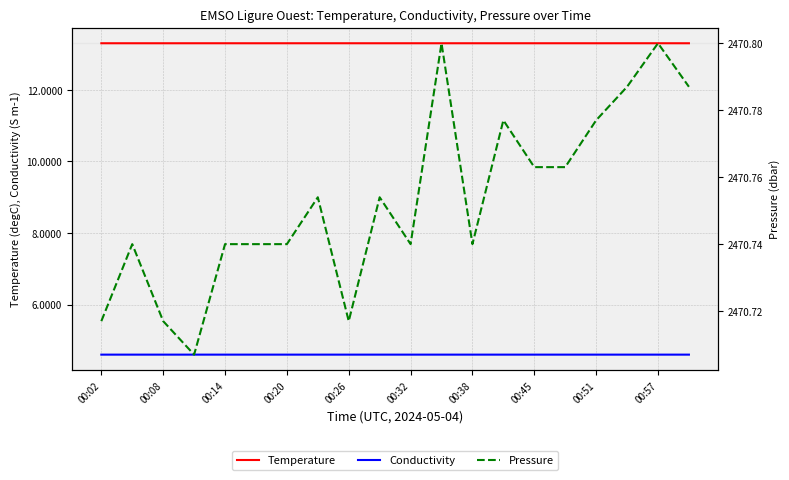

Which series has the widest spread of values?

Pressure